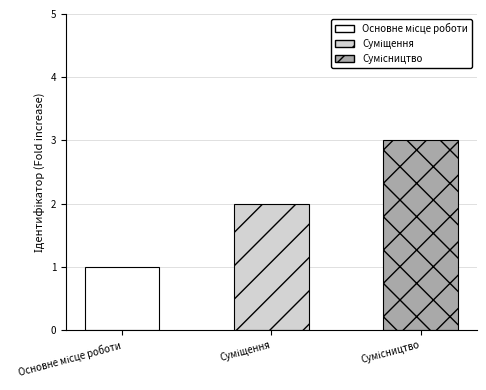

The value at Основне місце роботи is 1. True or false?

False